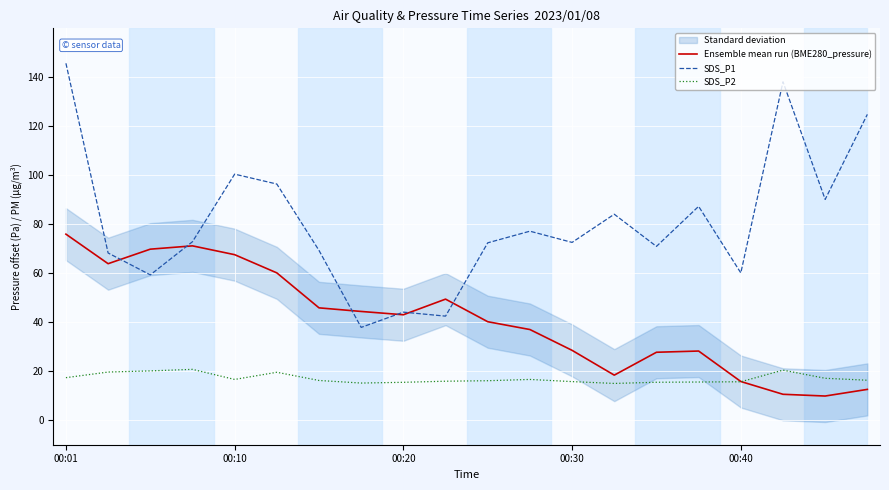

How many series are shown in this chart?

3